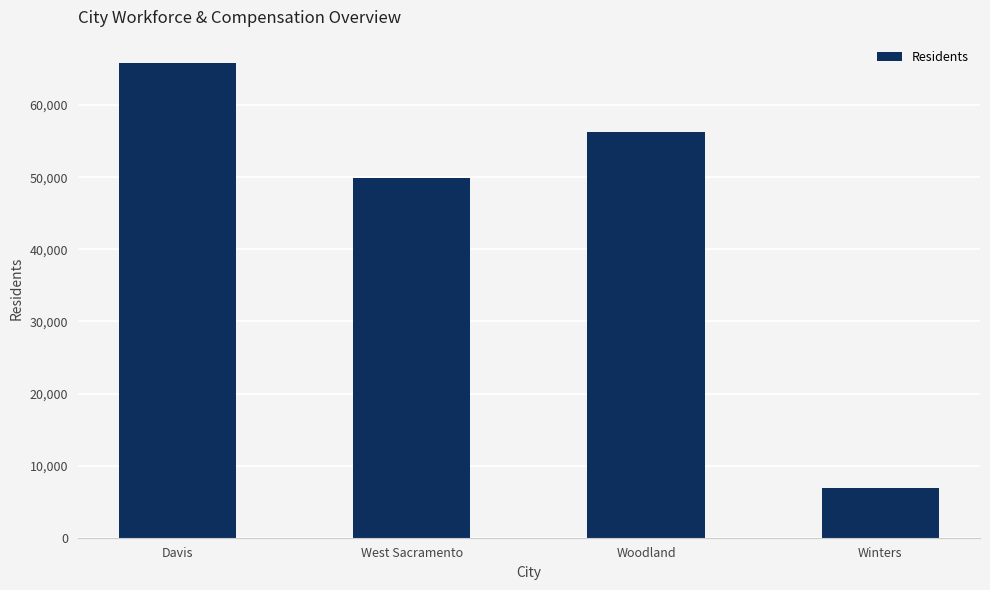

How many bars are there in total?

4